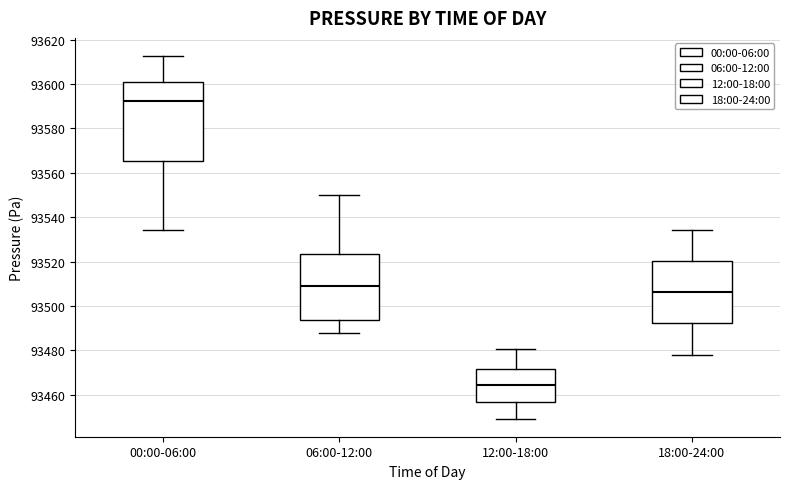

Reading left to right, transcribe this box plot: for each box, give where its median line is, the range the box spans, and where its two whiskers end, as read against the y-axis. The values are not printed on the chart, so give them approximately, as read against the axis.

00:00-06:00: median 93592, box 93566 to 93600, whiskers 93534 to 93612
06:00-12:00: median 93508, box 93494 to 93524, whiskers 93488 to 93550
12:00-18:00: median 93464, box 93456 to 93472, whiskers 93450 to 93480
18:00-24:00: median 93506, box 93492 to 93520, whiskers 93478 to 93534